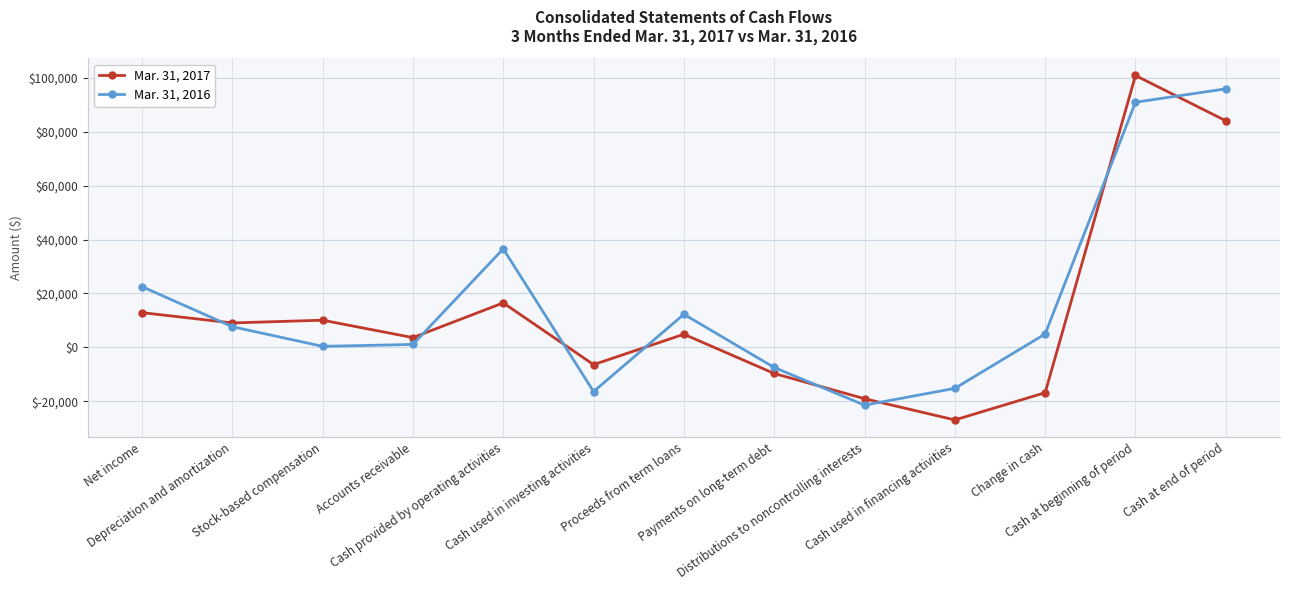

What is the sum of the Mar. 31, 2016 values at Change in cash and Distributions to noncontrolling interests?

-16463